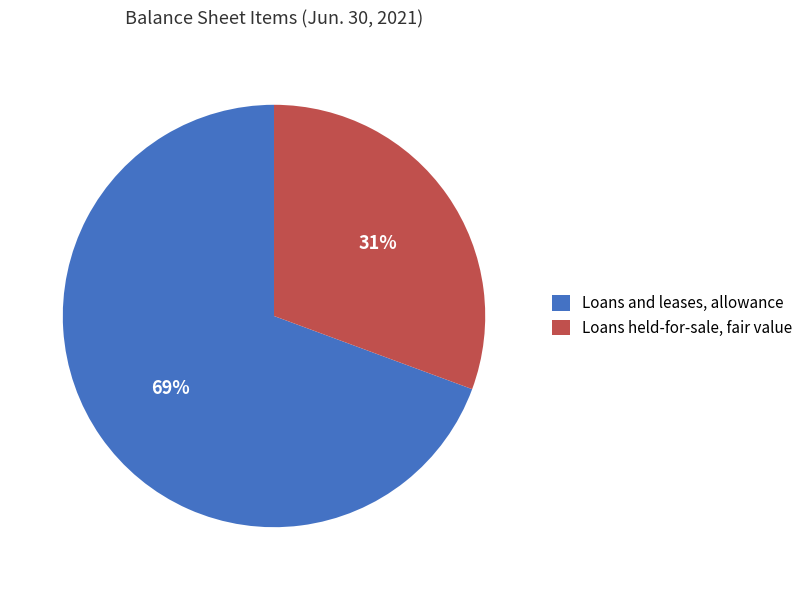

To the nearest percent, what is the combined percentage of Loans and leases, allowance and Loans held-for-sale, fair value?

100%